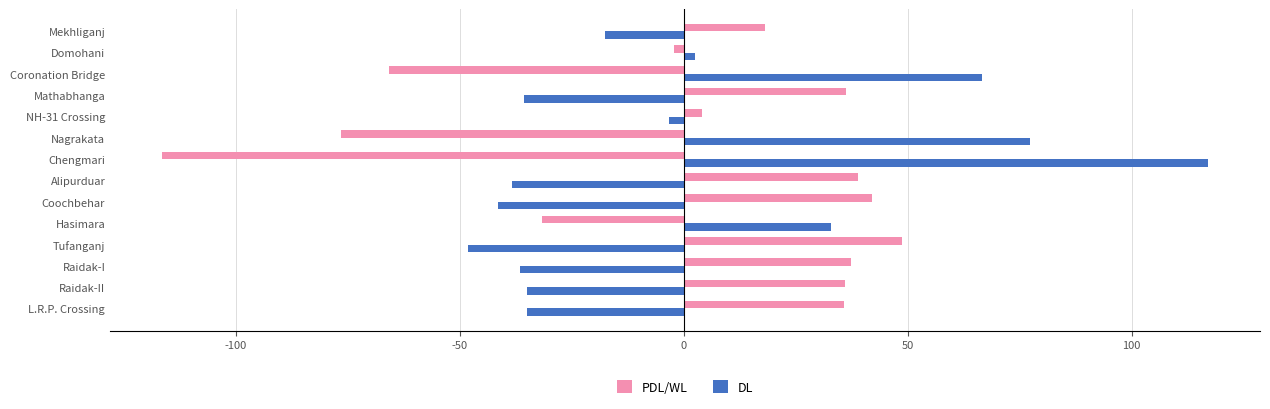

Rank the series by their maximum value, from lowest to highest.

PDL/WL, DL